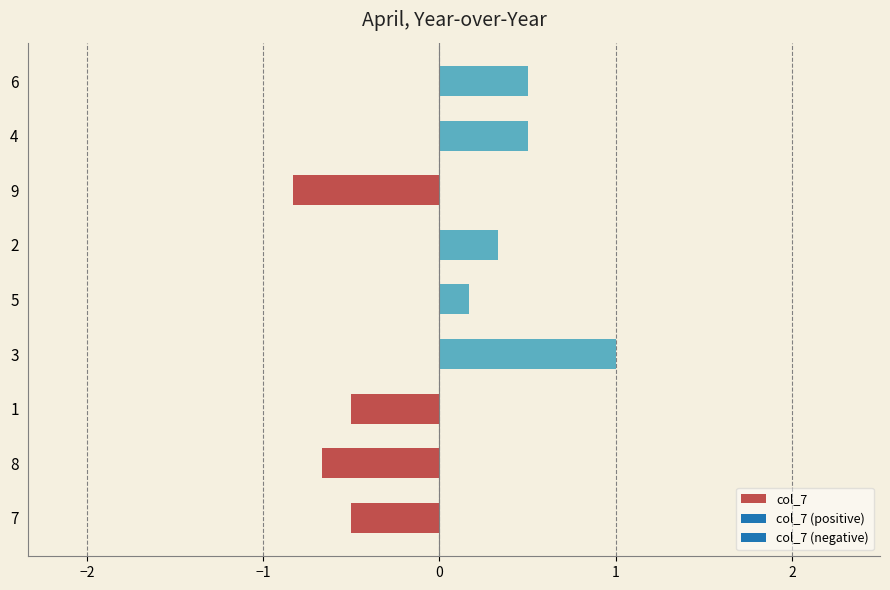

What is the change in value from 7 to 2?

+0.8